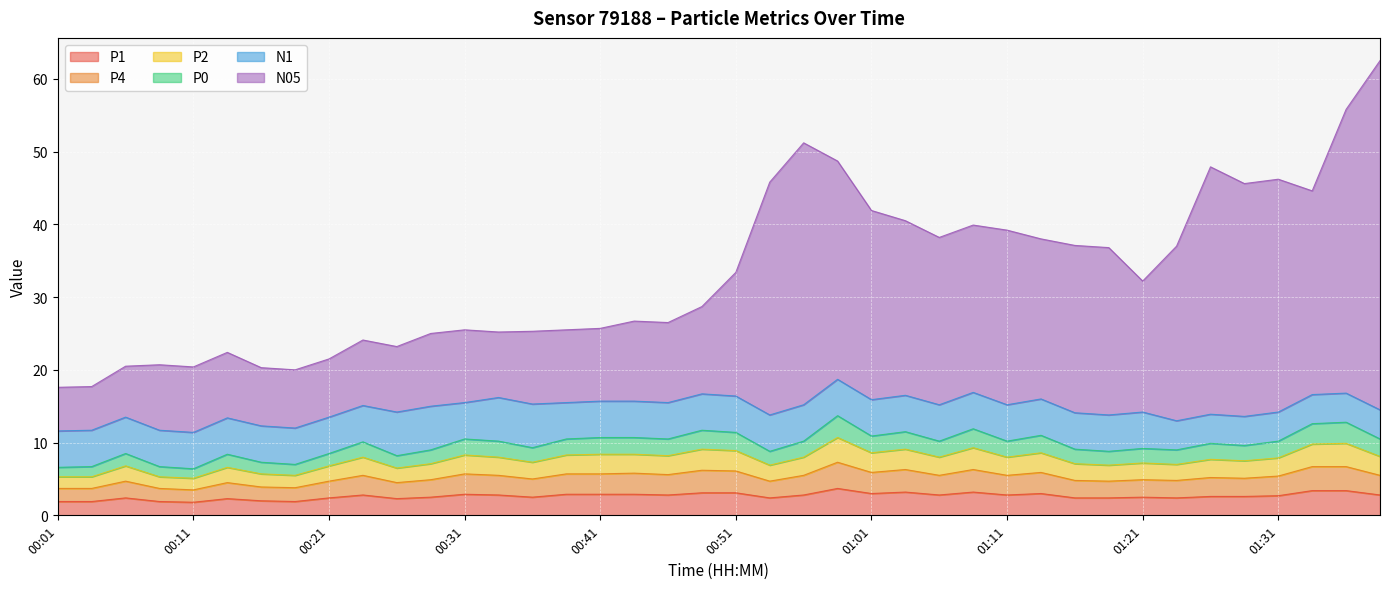

What is the total value across all series at 00:51?

33.4